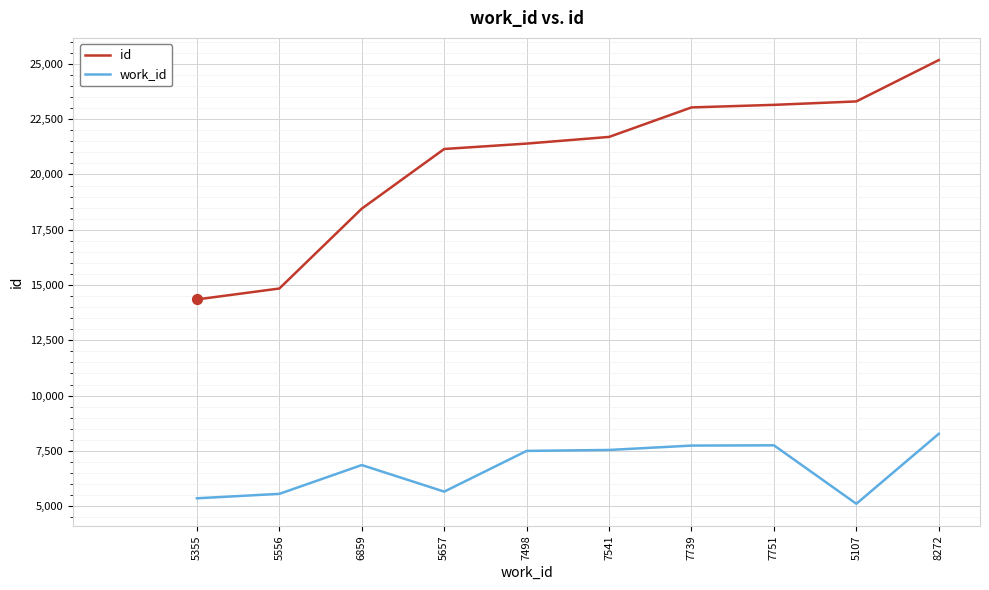

What is the total value across all series at 7739?

30771